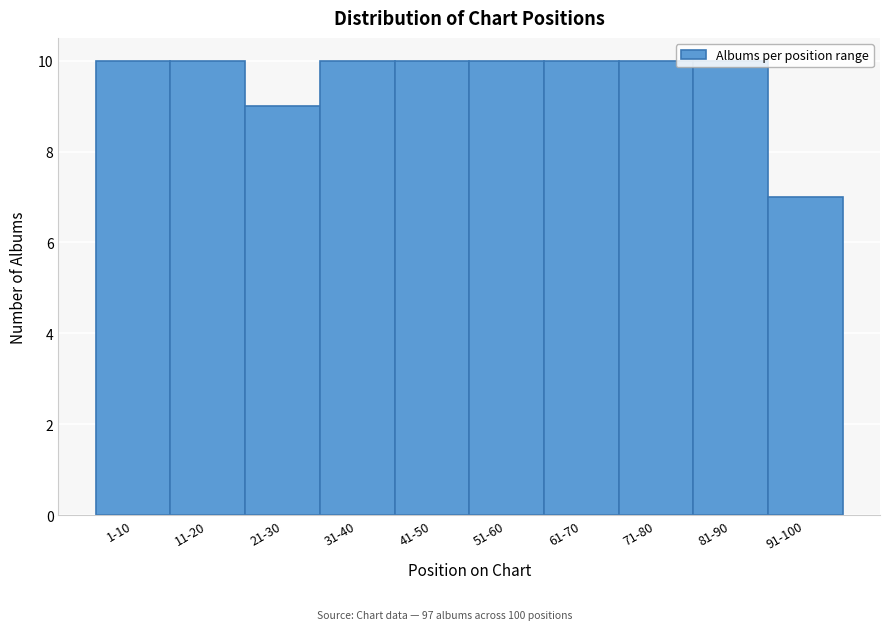

What is the ratio of the value at 31-40 to the value at 81-90?

1.0